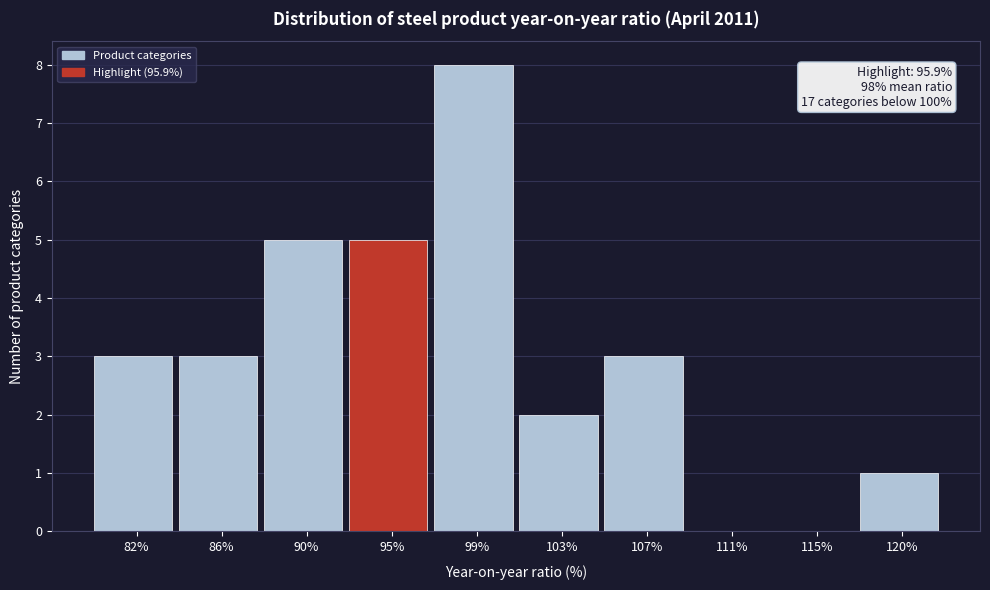

Reading left to right, extract all data points from this chart.

82%=3	86%=3	90%=5	95%=5	99%=8	103%=2	107%=3	111%=0	115%=0	120%=1